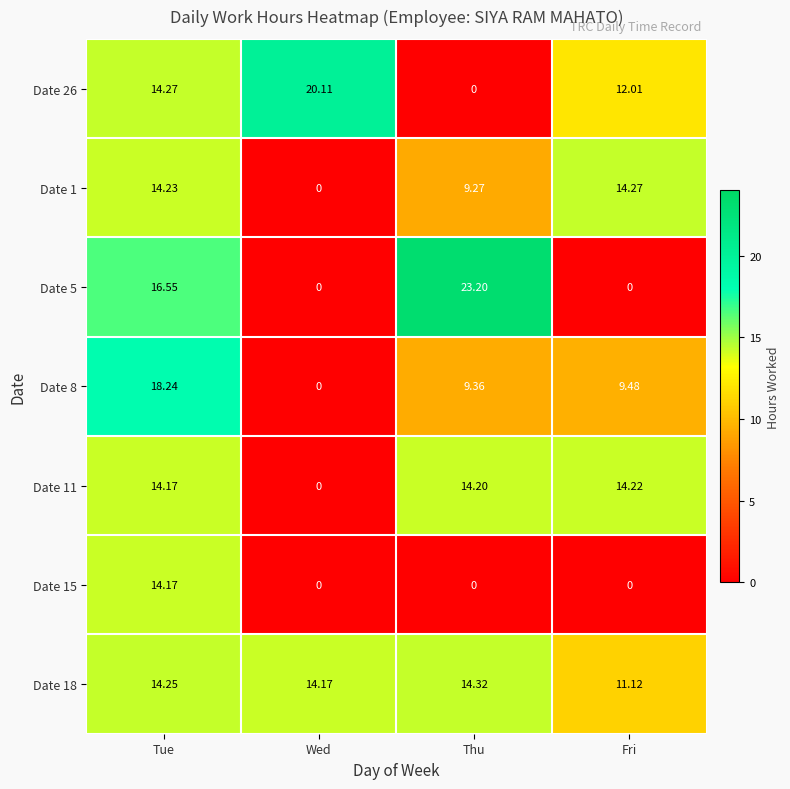

Which series has the largest total across all categories?

Date 18